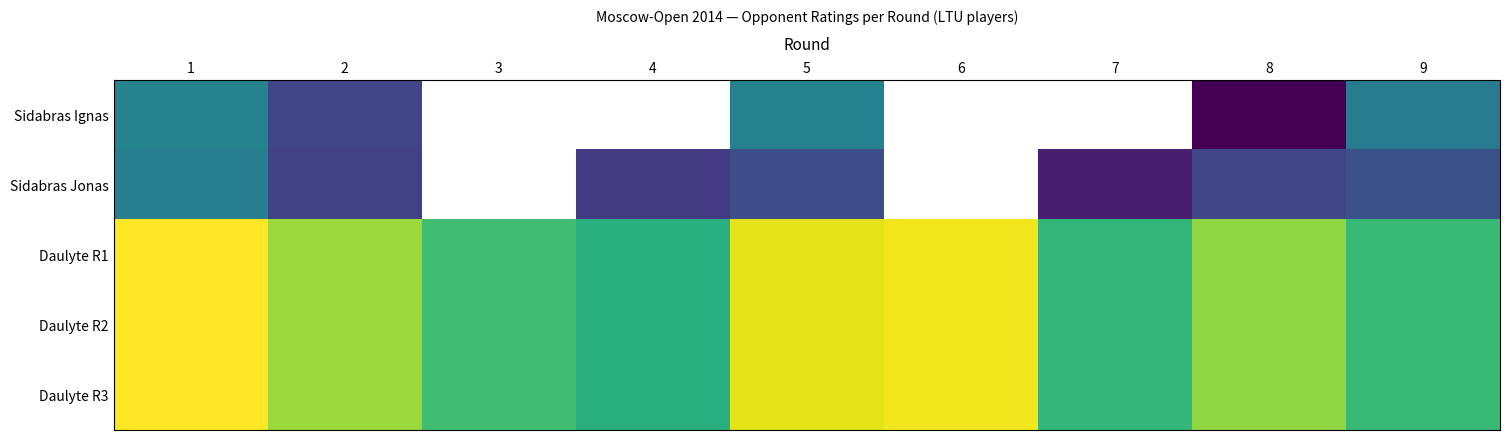

How many series are shown in this chart?

5